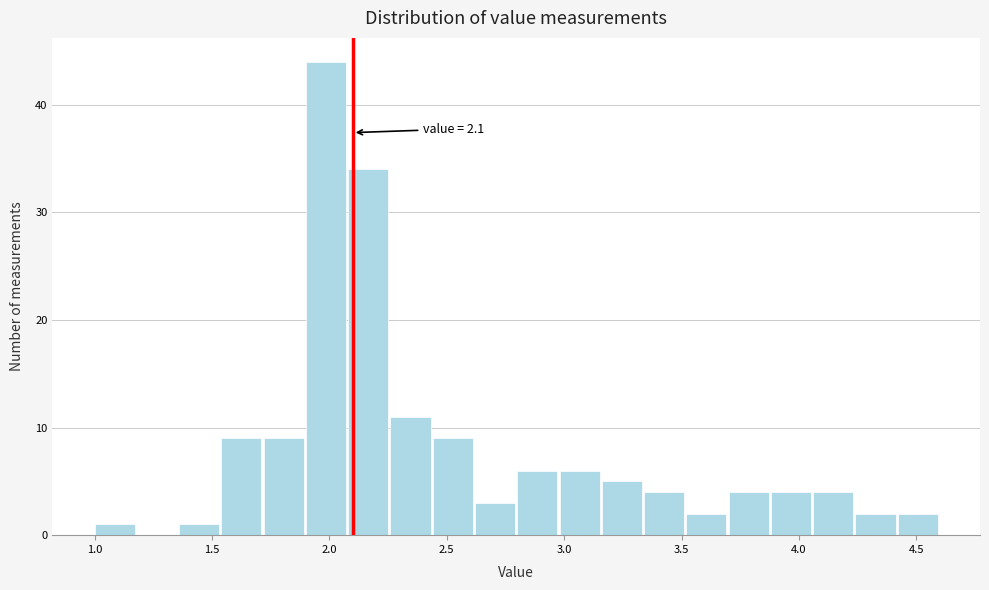

Read against the x-axis, roughly where is the centre of the tallest bar?

2.00